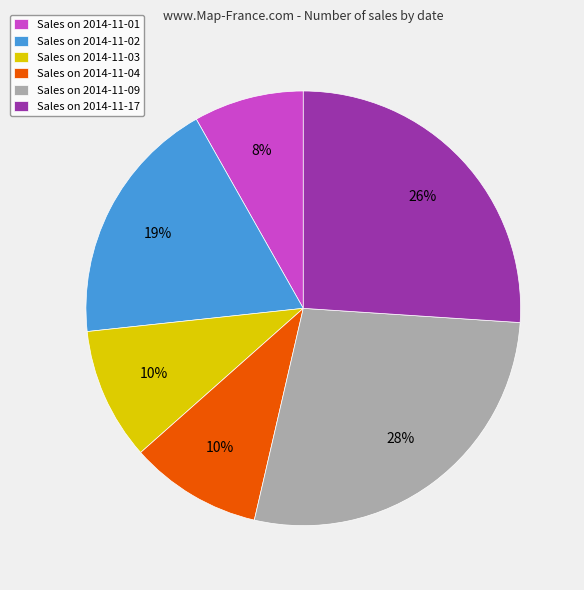

To the nearest percent, what portion does Sales on 2014-11-17 represent?

26%